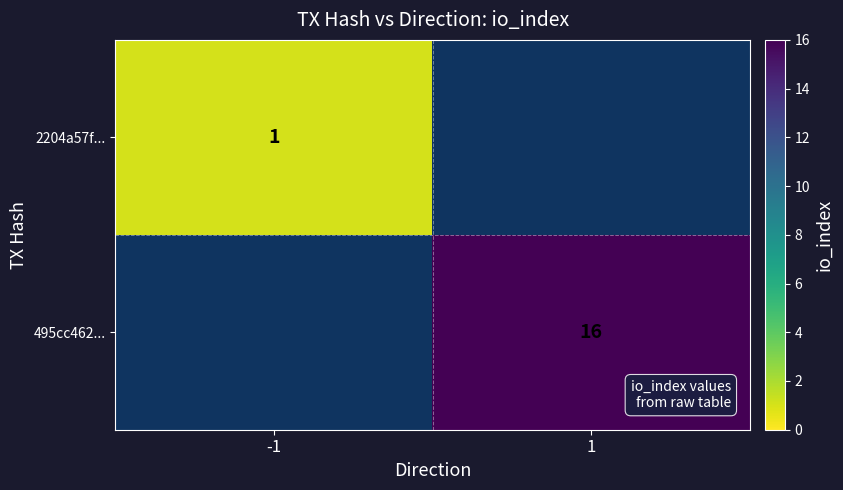

Is it true that 2204a57f... equals 1 at -1?

True